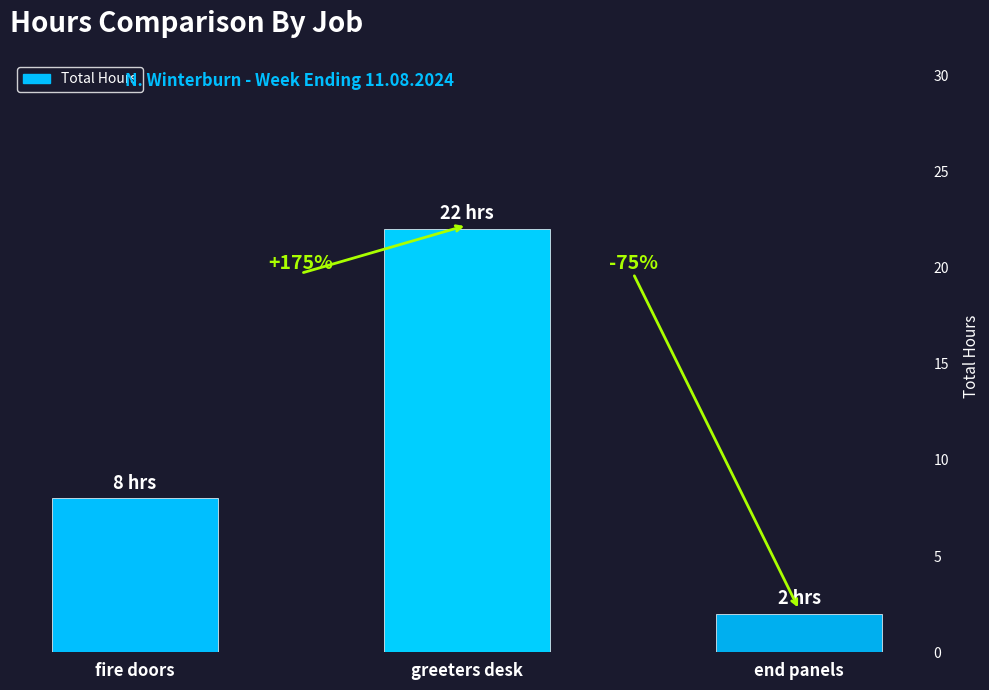

What is the difference between the maximum and second lowest values?

14